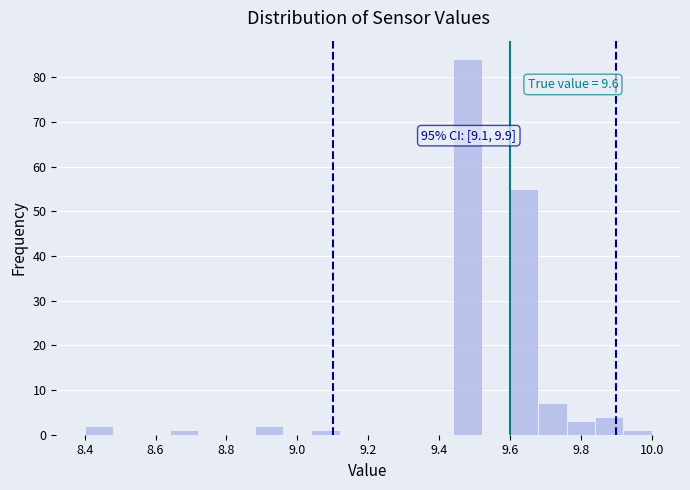

Over which range of the x-axis is the bar tallest?

9.44 to 9.52